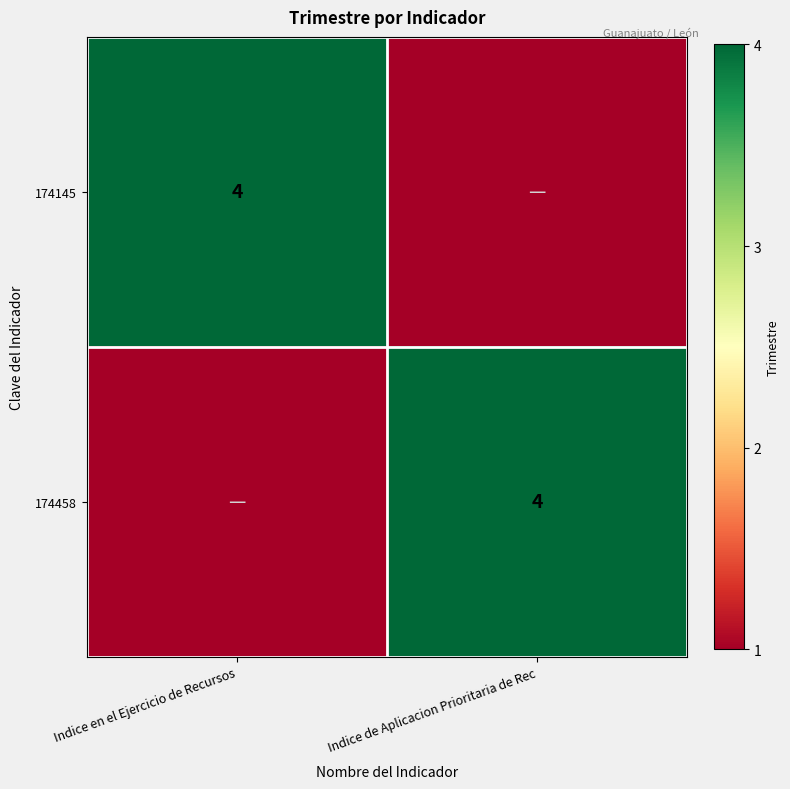

The 174458 series shows 2 at Indice de Aplicacion Prioritaria de Rec. True or false?

False